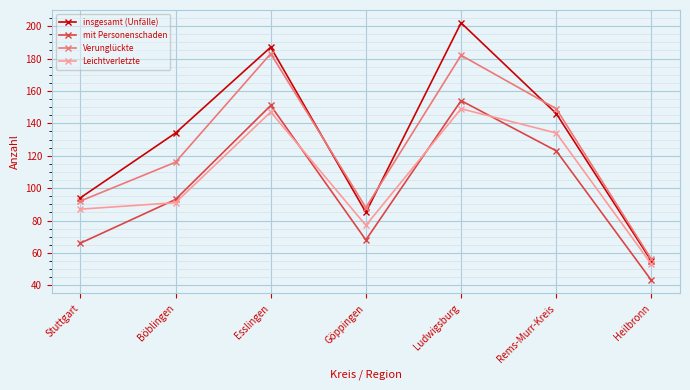

List the series in order of their overall mean, lowest first.

mit Personenschaden, Leichtverletzte, Verunglückte, insgesamt (Unfälle)